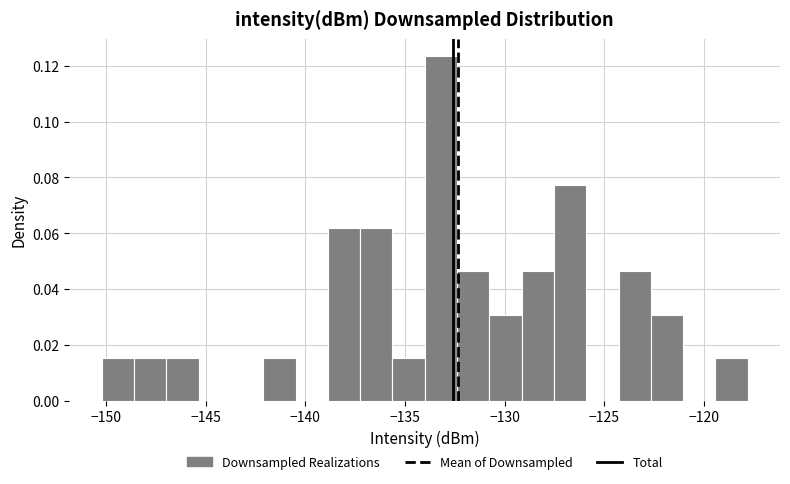

Around what value on the x-axis is the tallest bar? Give the approximate position of its centre, as read against the axis.

-133.0